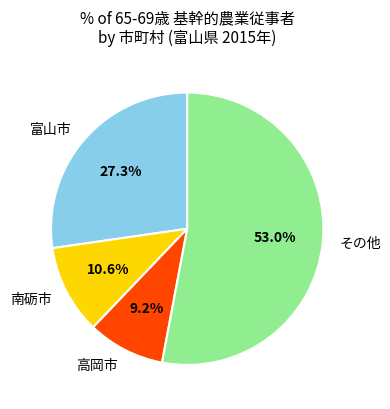

Combined, do 南砺市 and その他 account for over 50%?

Yes